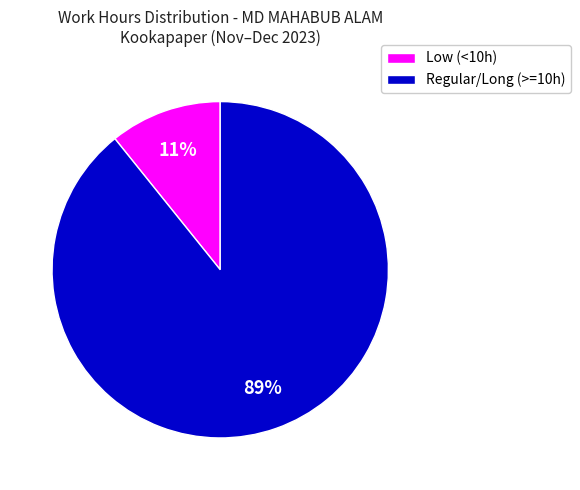

How many slices are in this pie chart?

2